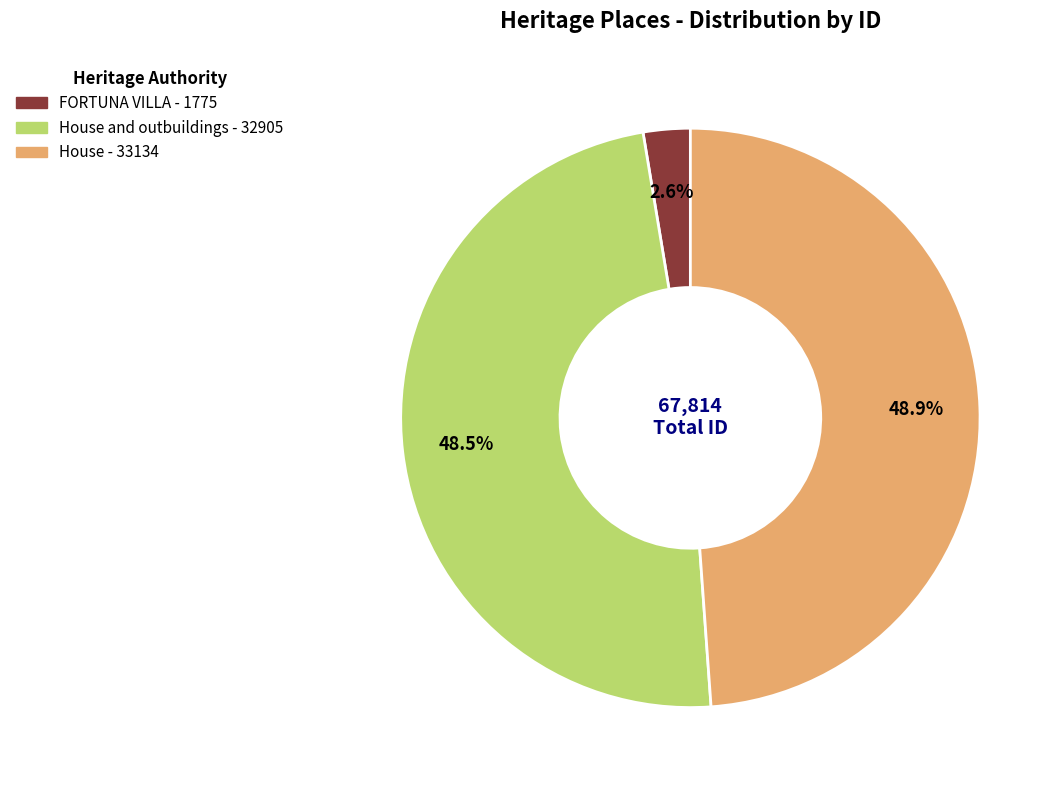

Is there a majority slice in this chart?

No